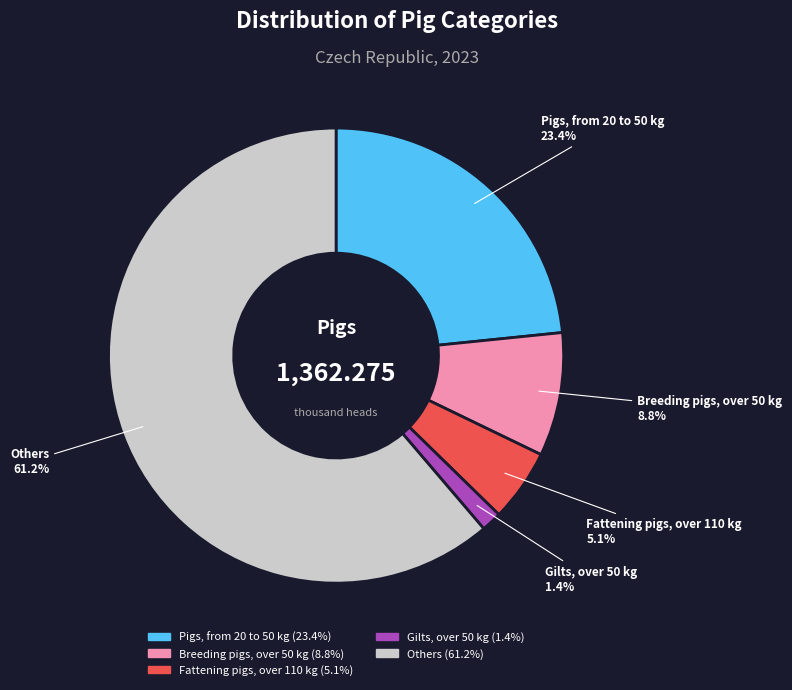

Is there a majority slice in this chart?

Yes